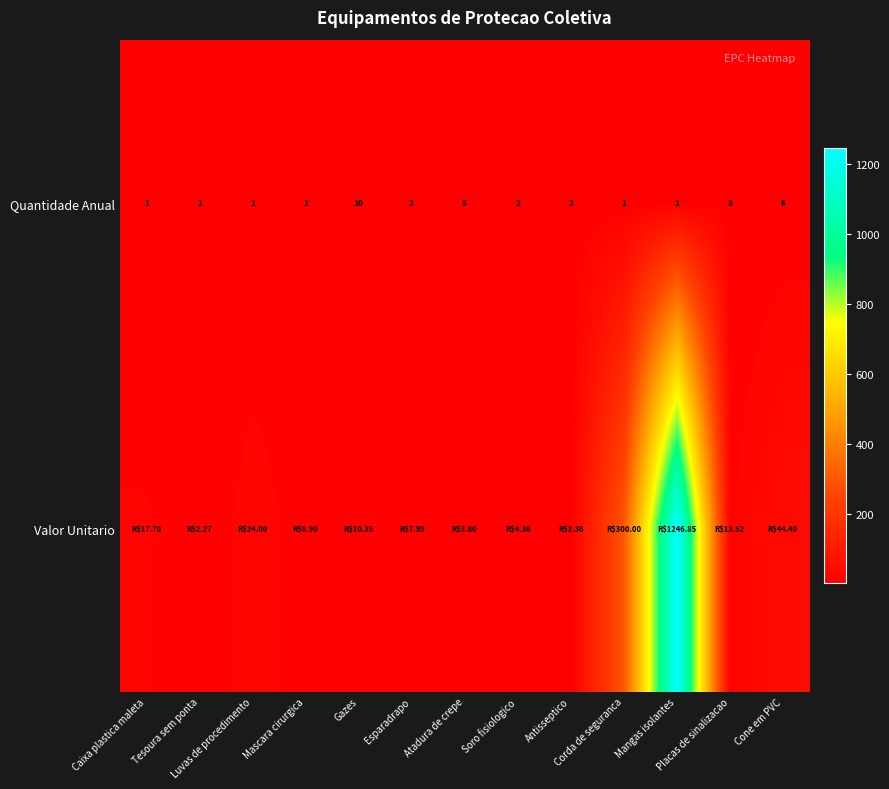

How many data points in Quantidade Anual are less than 2?

6